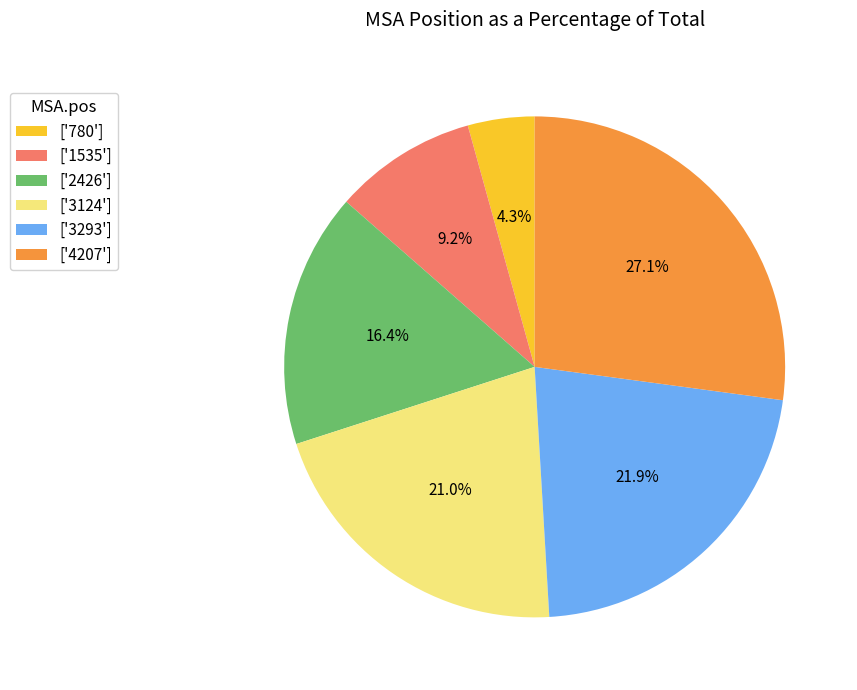

Does ['3124'] represent more than half of the total?

No